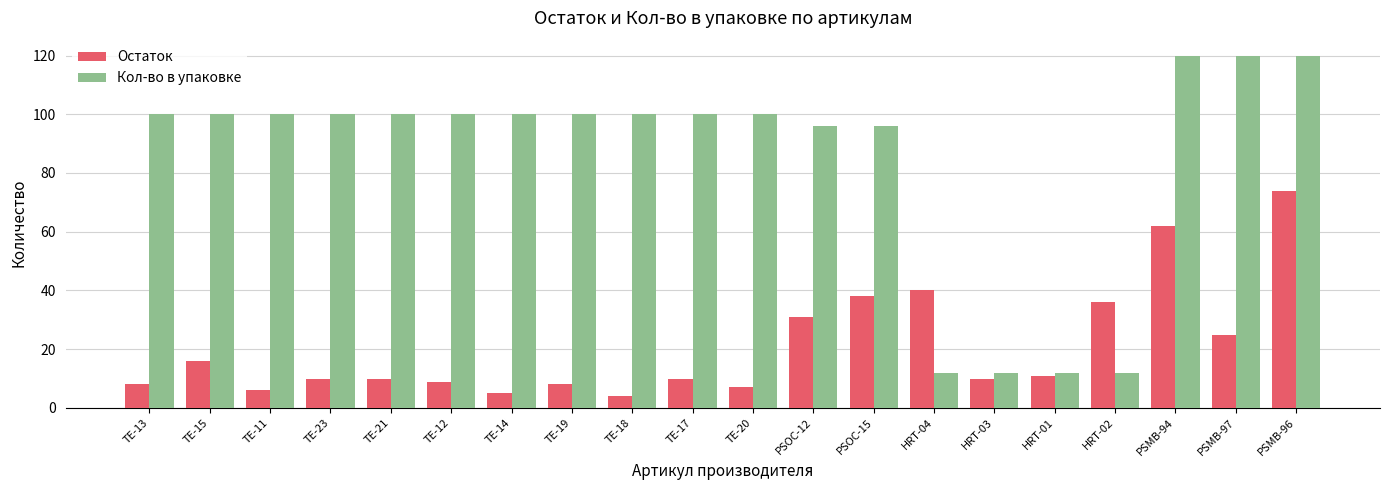

How many bars are there in total?

40